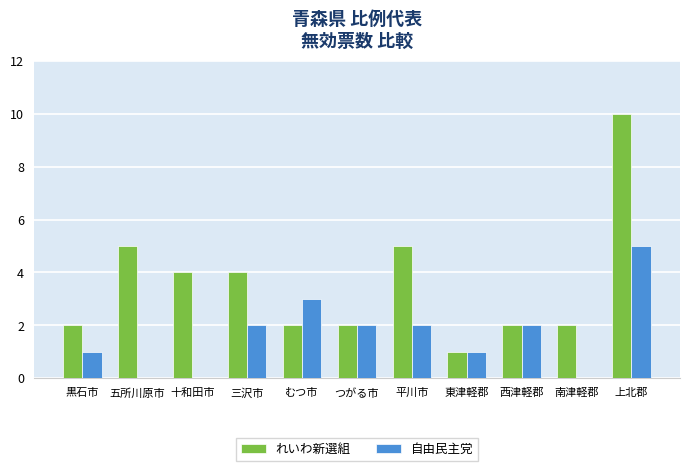

What is the highest value of the 自由民主党 series?

5